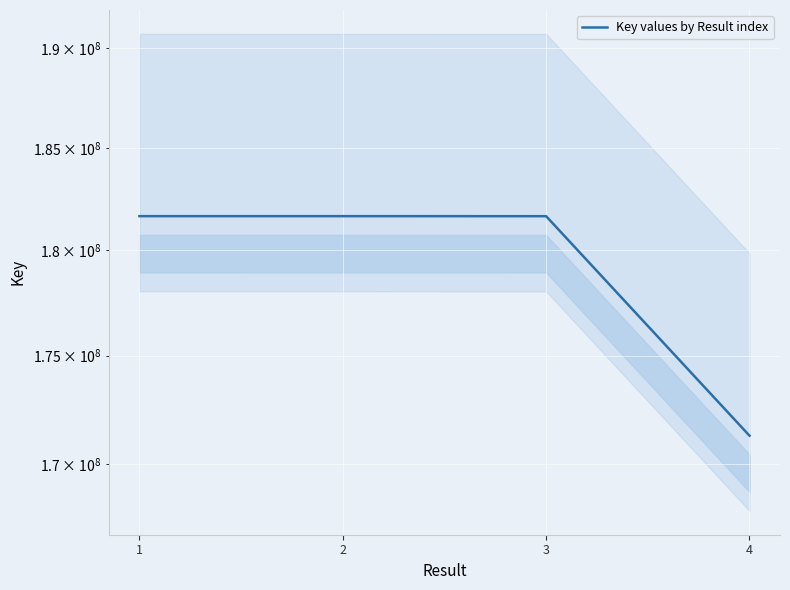

At which label is the value closest to 176473995?

3